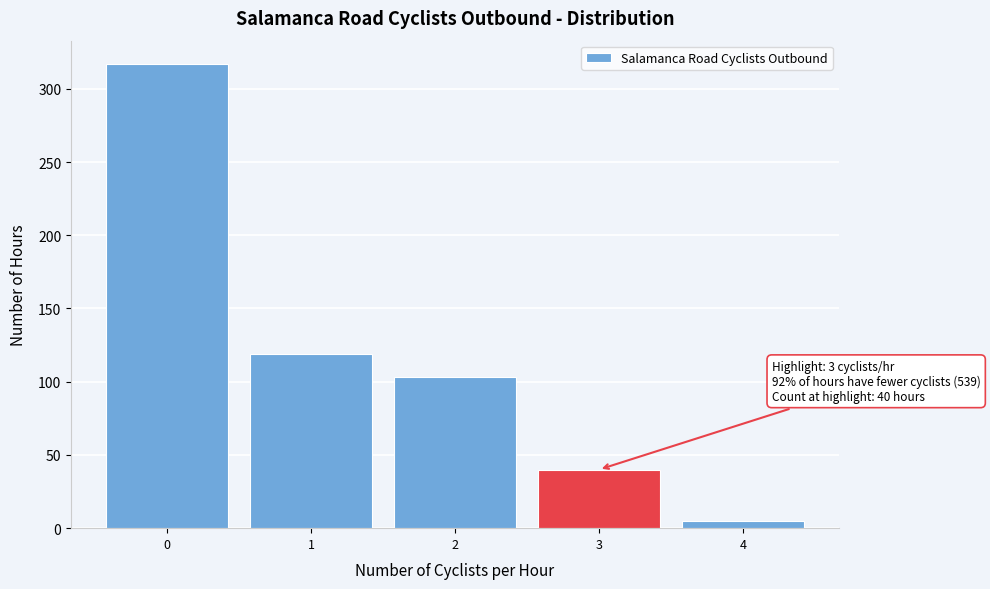

Which range on the x-axis has the tallest bar?

-0.5 to 0.5